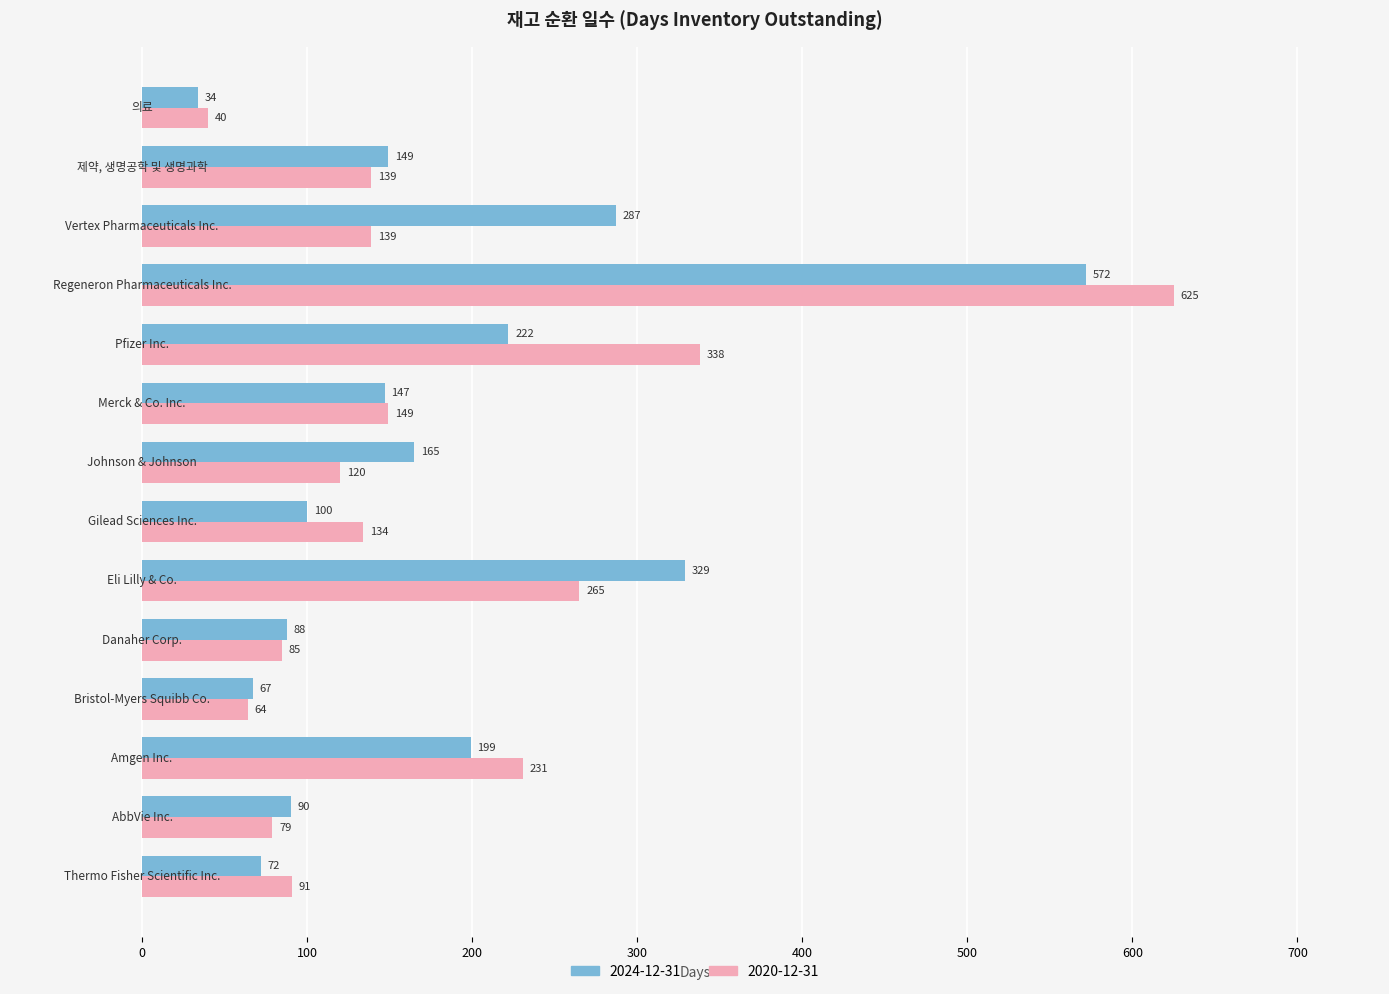

What is the maximum value for 2020-12-31?

625